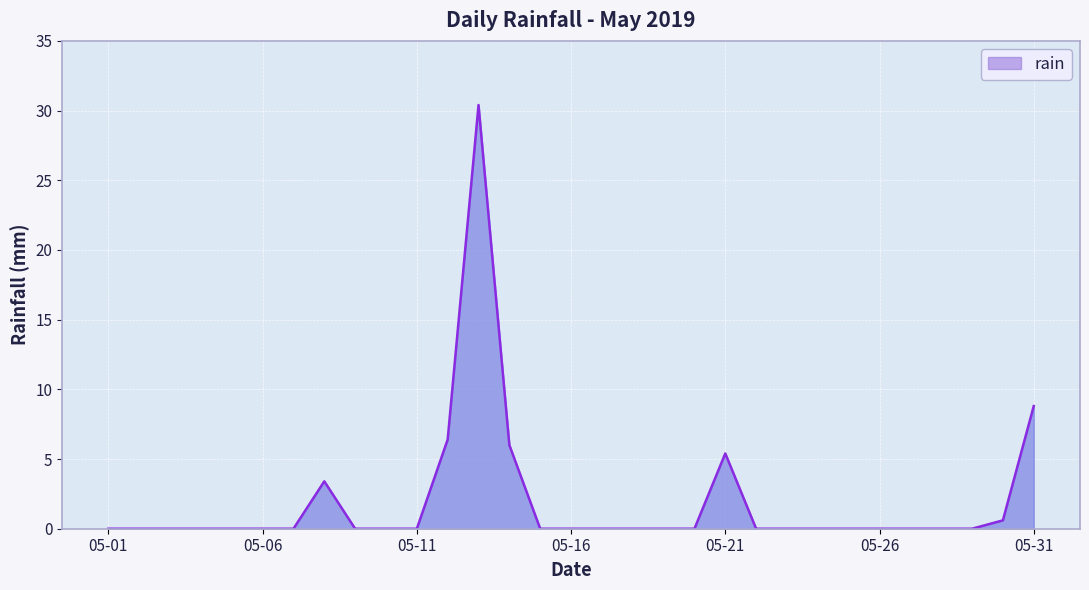

What is the greatest value displayed?

30.4